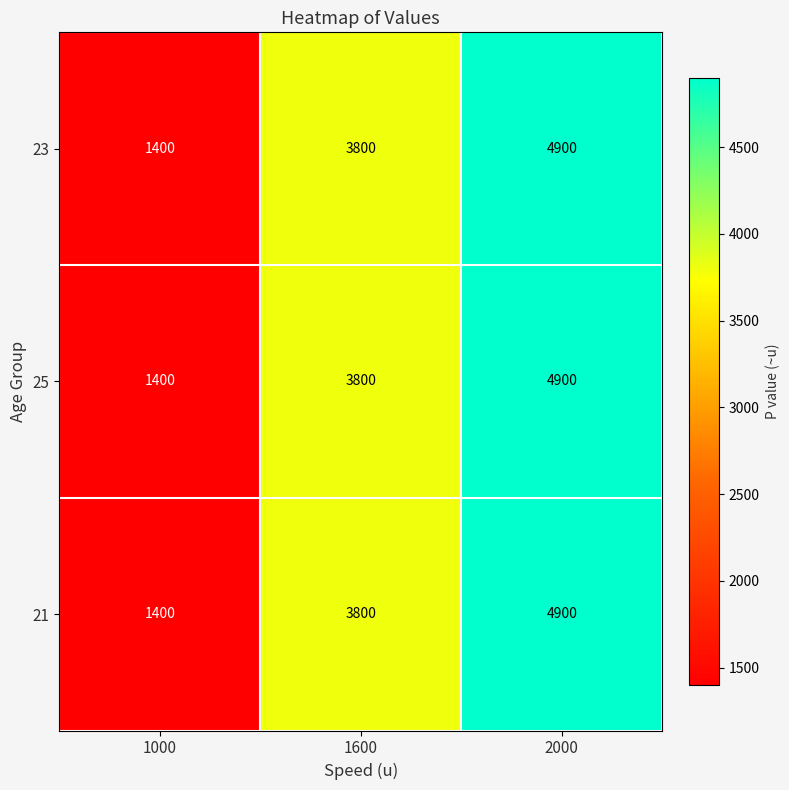

Reading left to right, list all the values displayed in this chart.

23: 1400	3800	4900
25: 1400	3800	4900
21: 1400	3800	4900